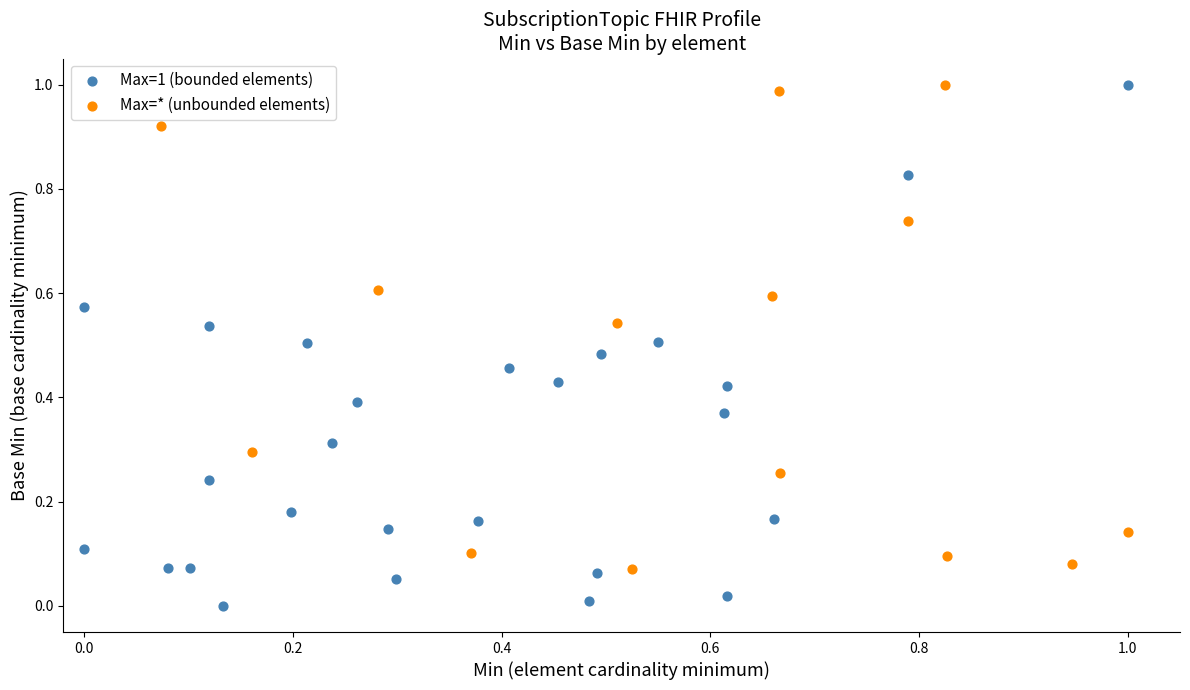

Which series has the widest spread of Y values?

Max=1 (bounded elements)